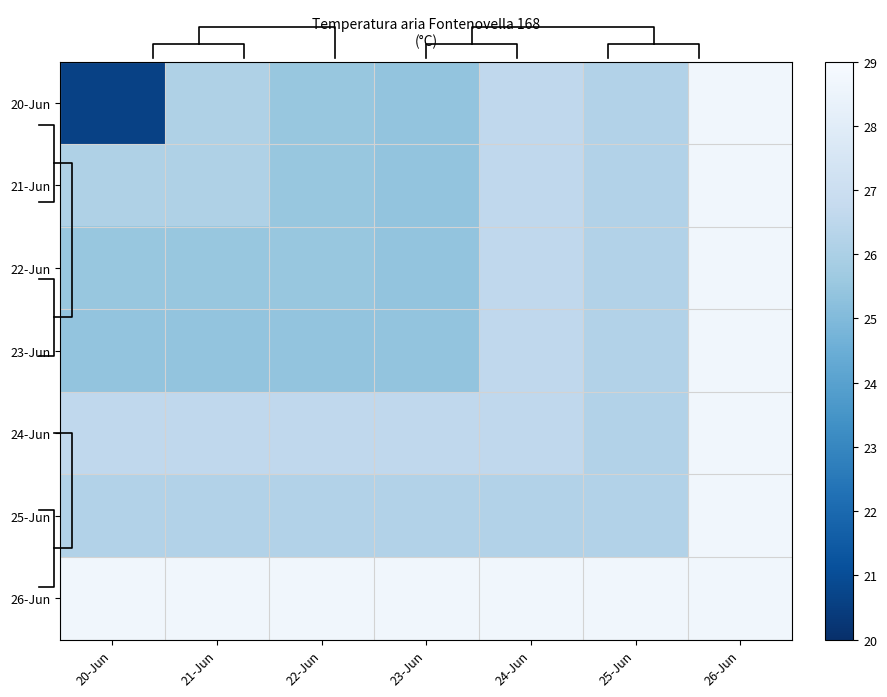

What is the sum of all 26-Jun values?

200.9